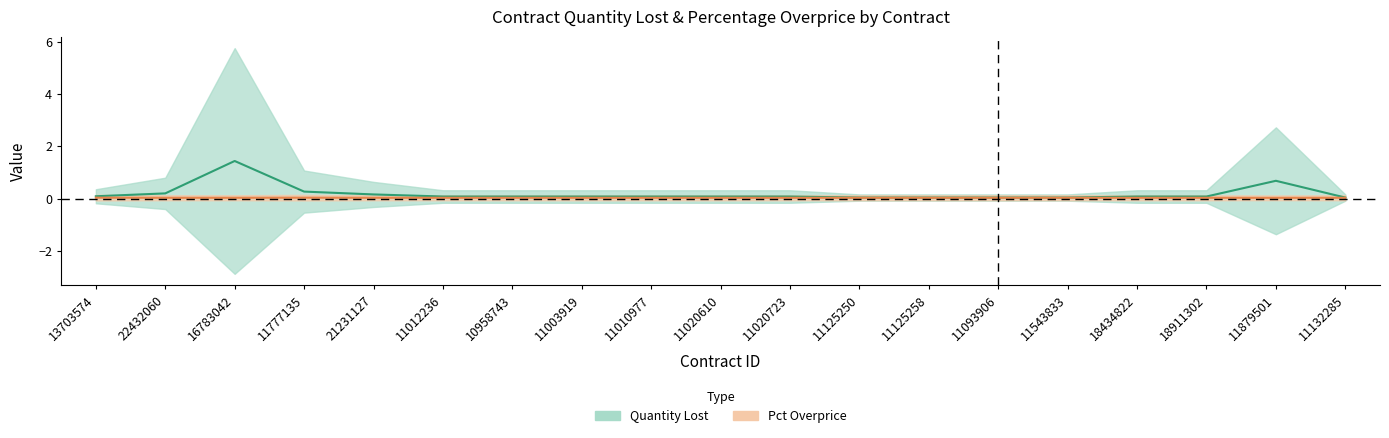

The Quantity Lost series shows 0.0 at 11132285. True or false?

True